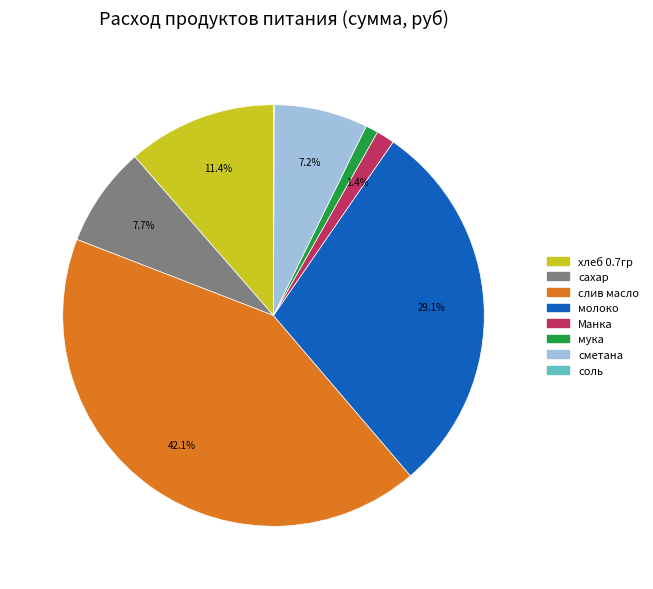

What is the total percentage of сметана and хлеб 0.7гр?

18.6%